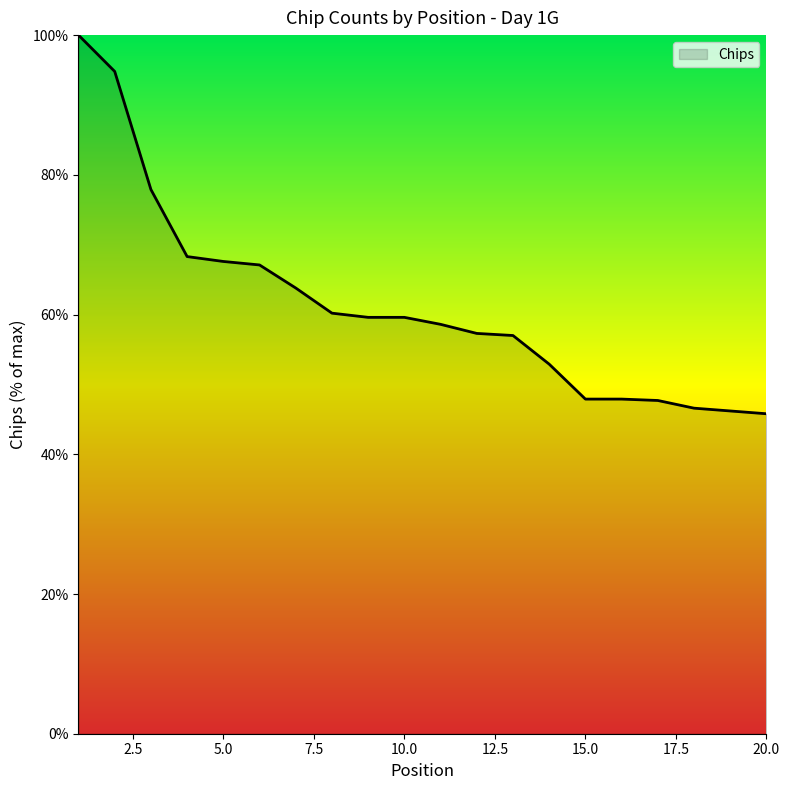

What is the greatest value displayed?

100.0